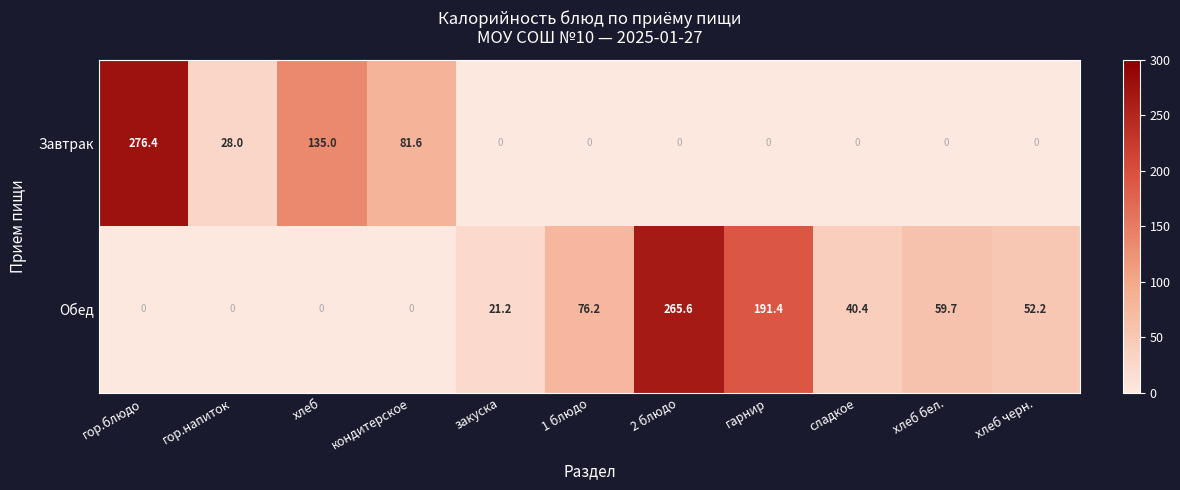

How many categories are shown in the chart?

11